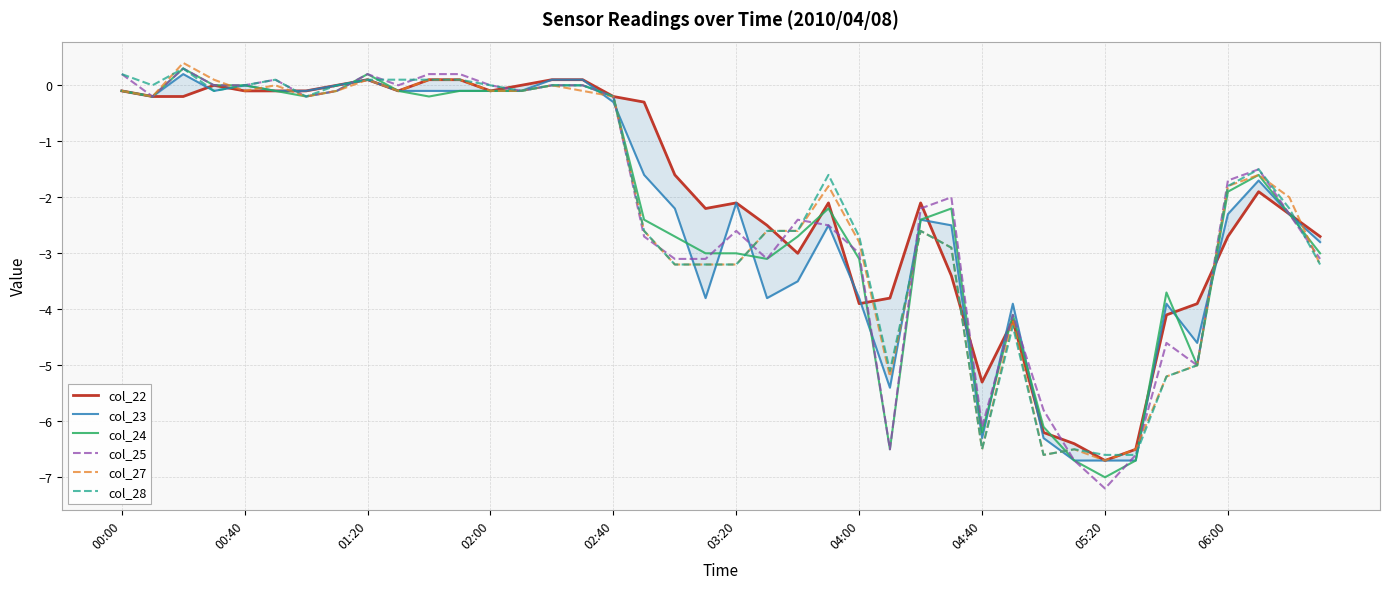

In col_23, how many points are lower than both neighbors (excluding endpoints)?

7